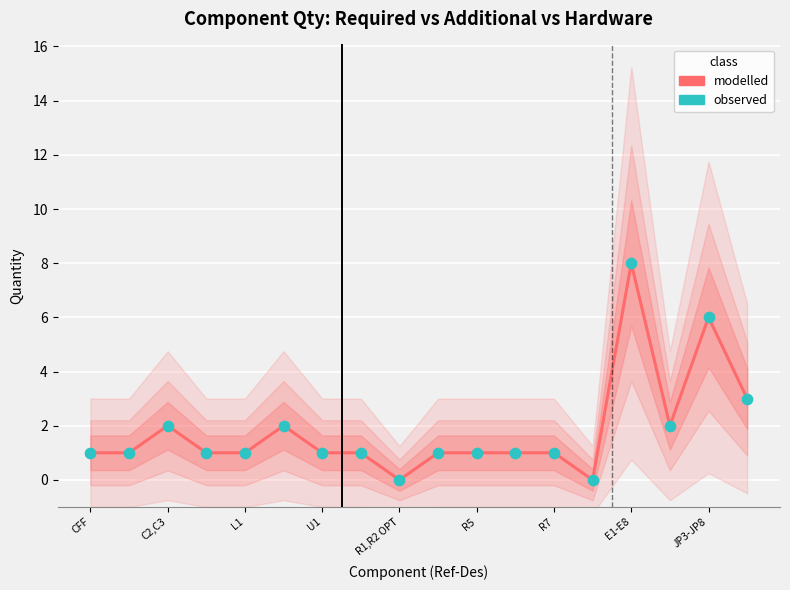

At how many categories does at least one series exceed 7?

1